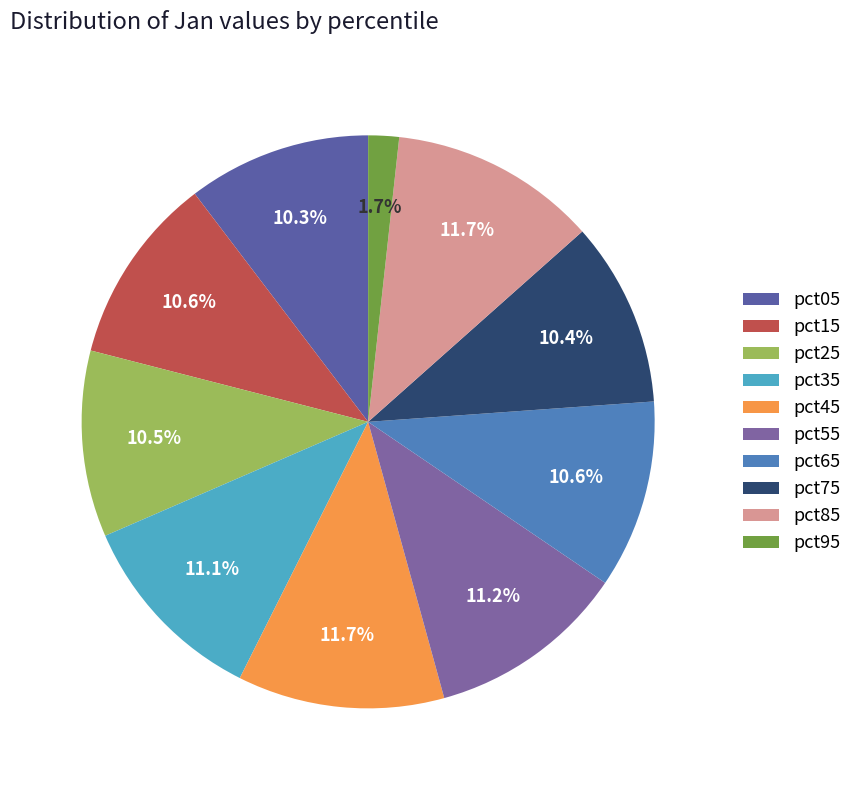

To the nearest percent, what is the average slice percentage?

10%